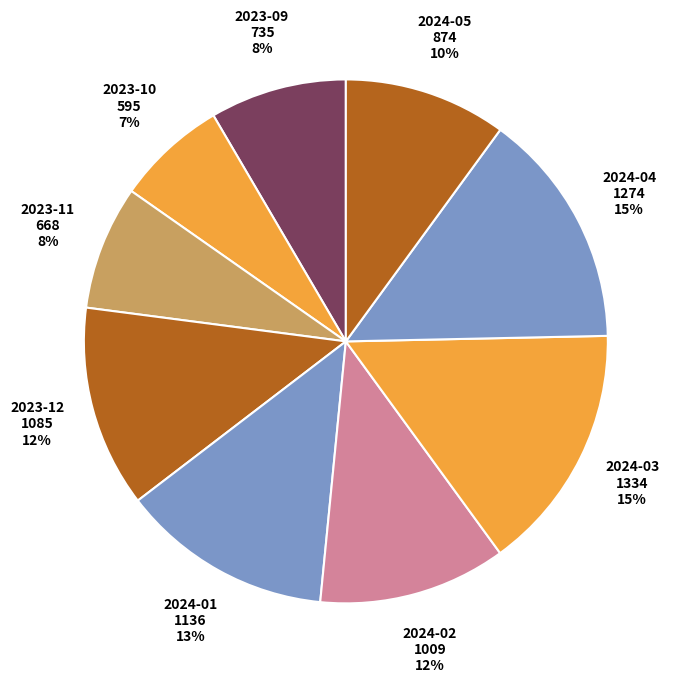

How many segments does this pie chart have?

9